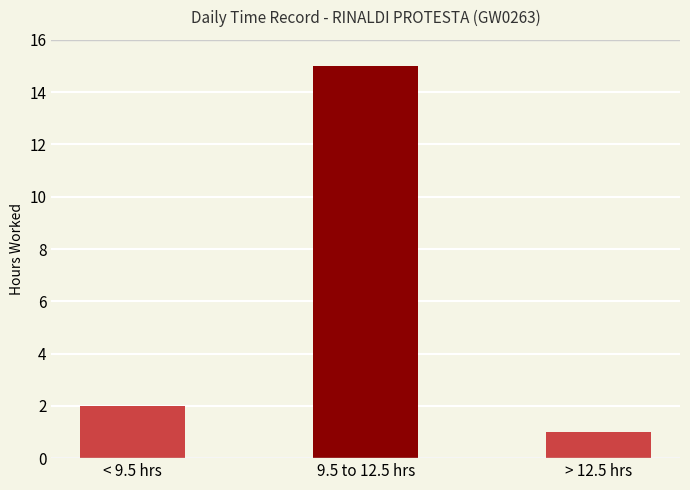

Reading right to left, extract all data points from this chart.

1	15	2